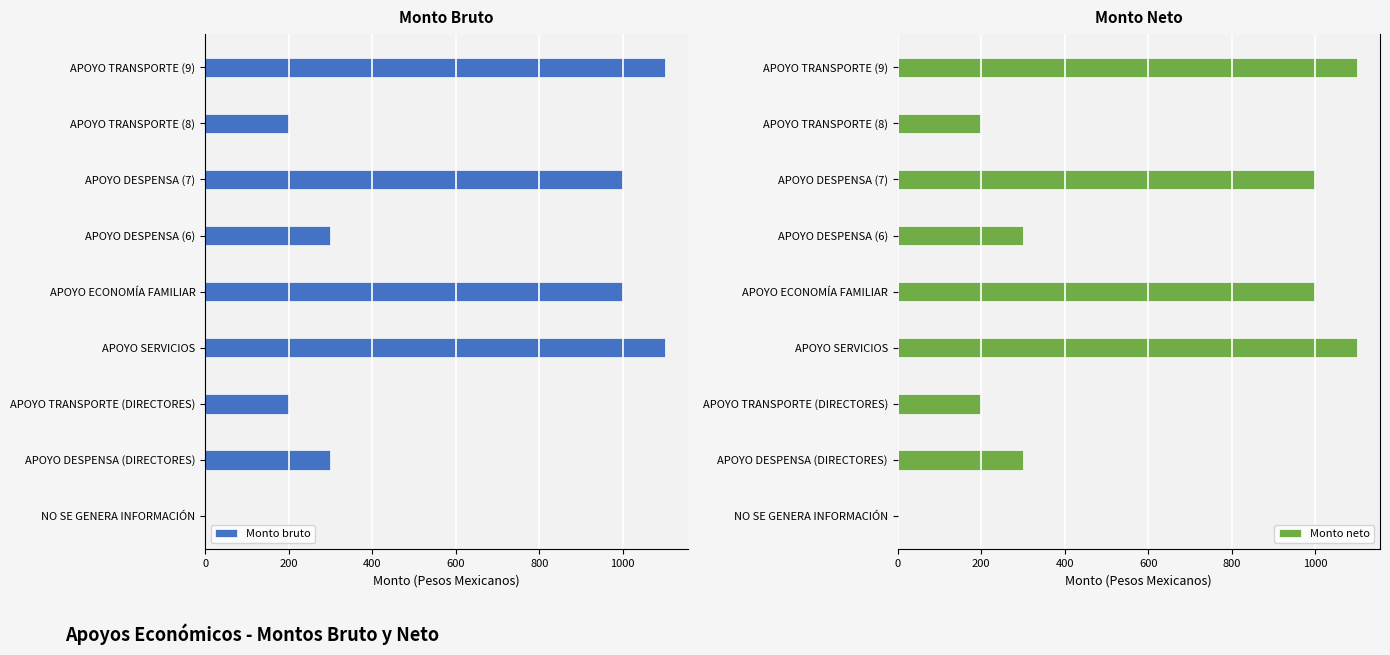

How many bars are there in each group?

2